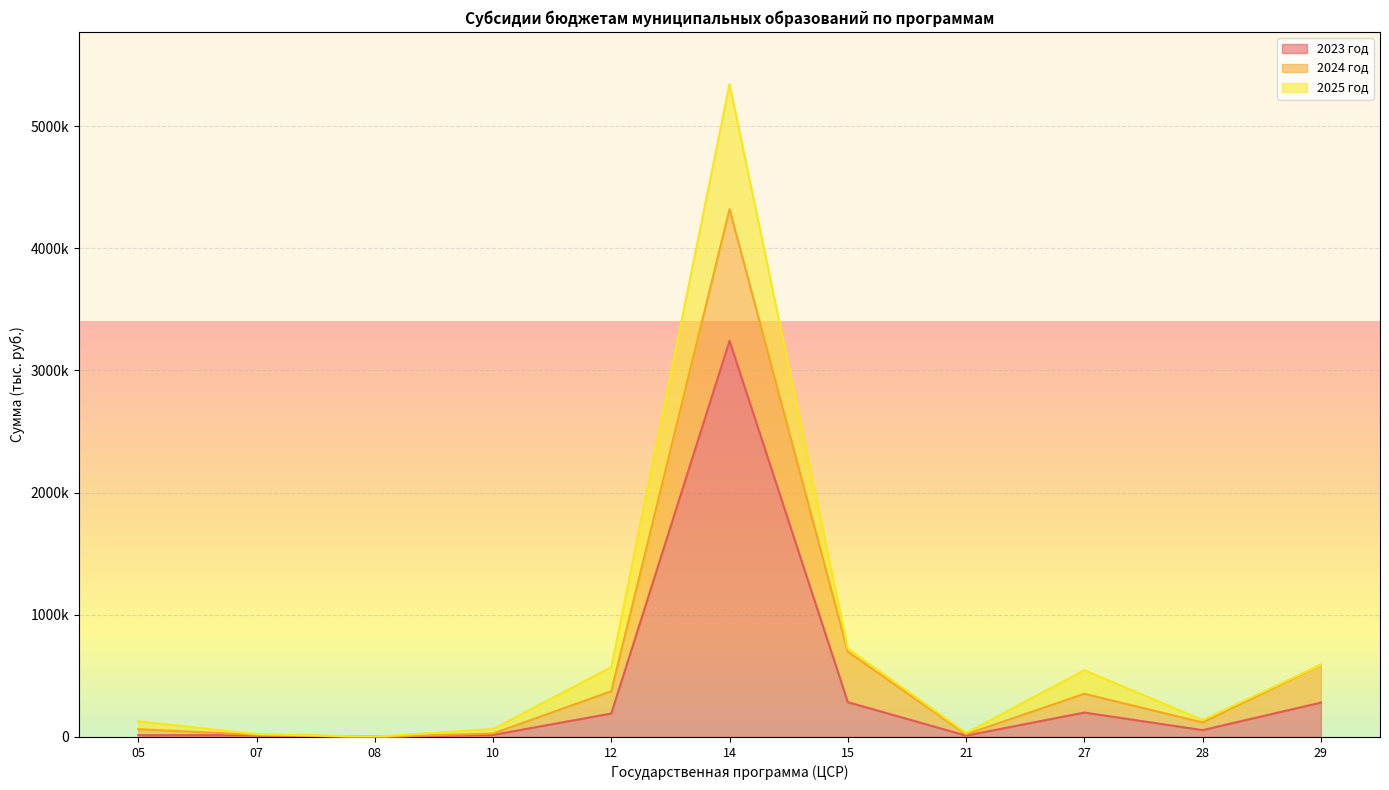

How many categories are shown in the chart?

11